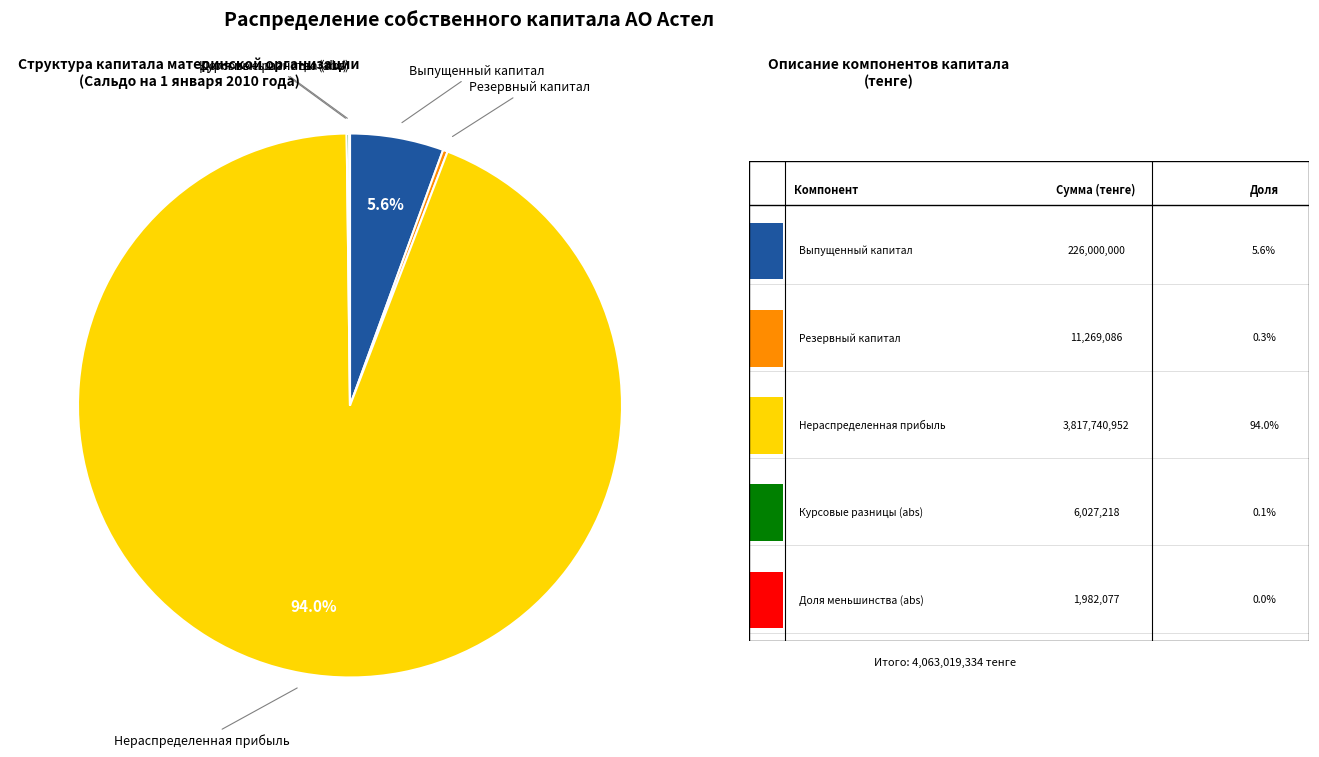

Does any single category account for the majority?

Yes